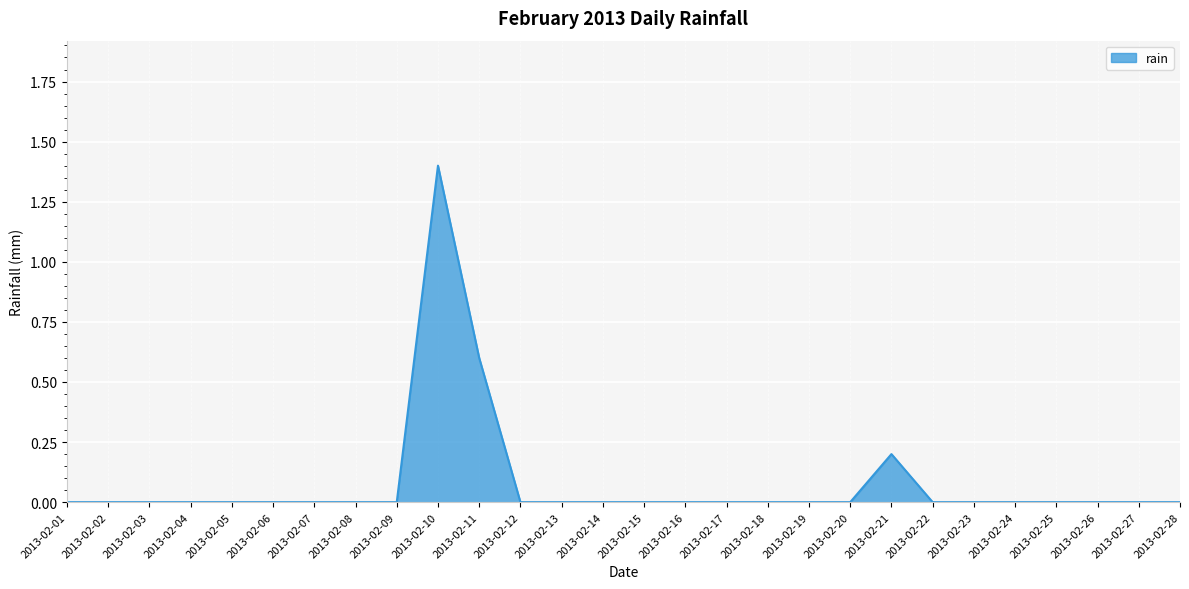

How many lines are shown in the chart?

1